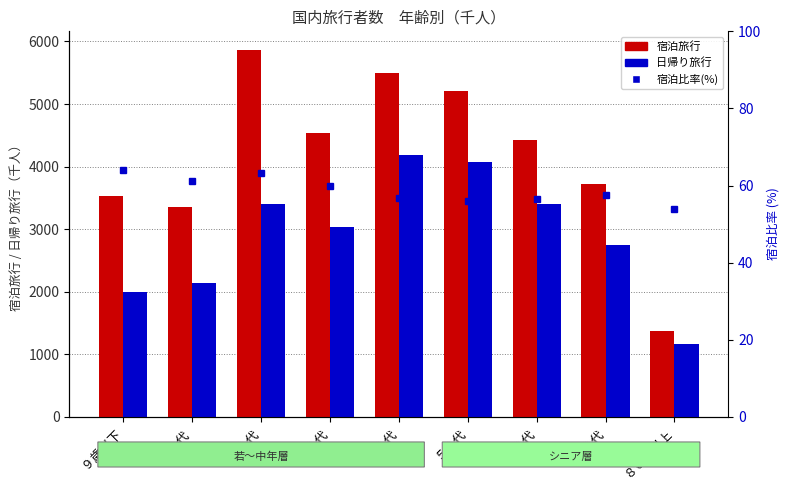

Reading left to right, what are all the values shown in this chart?

宿泊旅行: ９歳以下=3534.7	１０代=3356.5	２０代=5868.5	３０代=4540.2	４０代=5498.2	５０代=5200.4	６０代=4418.8	７０代=3725.8	８０代以上=1376.2
日帰り旅行: ９歳以下=1992.9	１０代=2140.5	２０代=3406.2	３０代=3030.6	４０代=4183.2	５０代=4068.2	６０代=3402.0	７０代=2745.3	８０代以上=1170.9
宿泊比率(%): ９歳以下=63.9	１０代=61.1	２０代=63.3	３０代=60.0	４０代=56.8	５０代=56.1	６０代=56.5	７０代=57.6	８０代以上=54.0